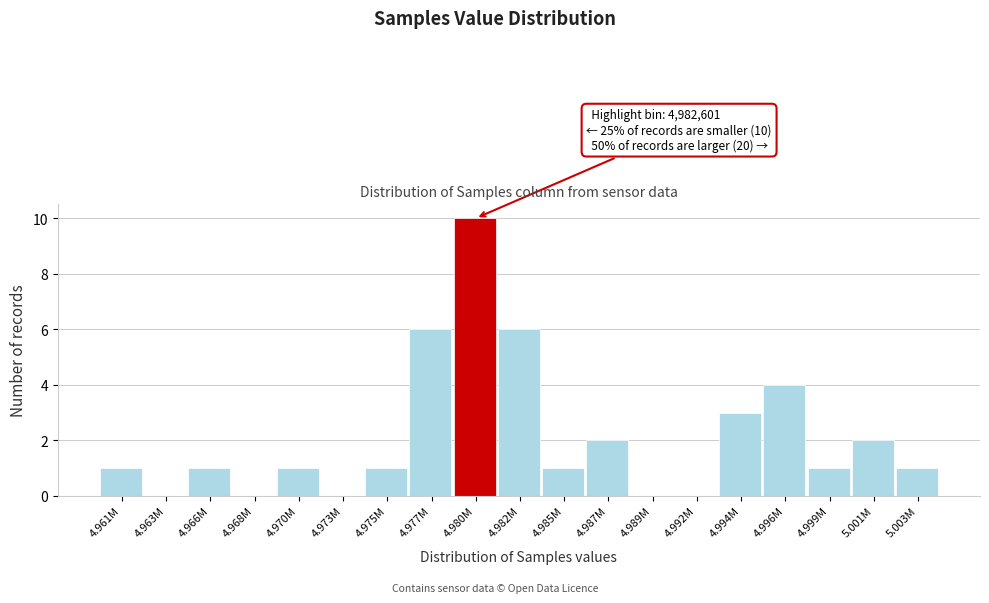

Reading left to right, transcribe all the data shown in this chart.

4.961M=1	4.963M=0	4.966M=1	4.968M=0	4.970M=1	4.973M=0	4.975M=1	4.977M=6	4.980M=10	4.982M=6	4.985M=1	4.987M=2	4.989M=0	4.992M=0	4.994M=3	4.996M=4	4.999M=1	5.001M=2	5.003M=1